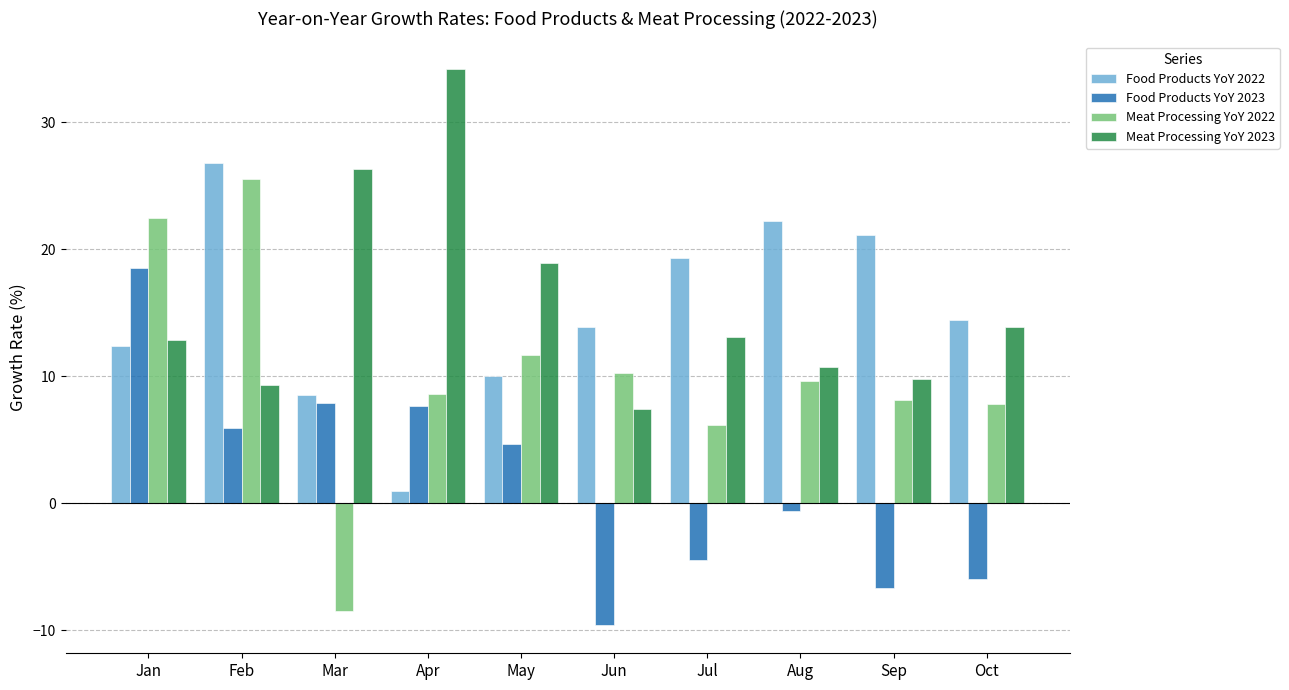

Rank the series at Aug from highest to lowest value.

Food Products YoY 2022, Meat Processing YoY 2023, Meat Processing YoY 2022, Food Products YoY 2023